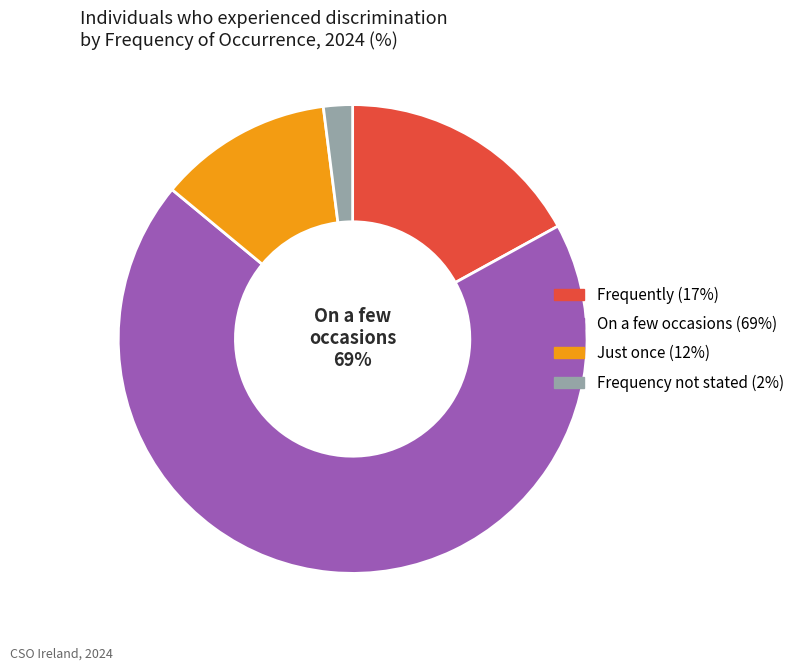

How many segments does this pie chart have?

4